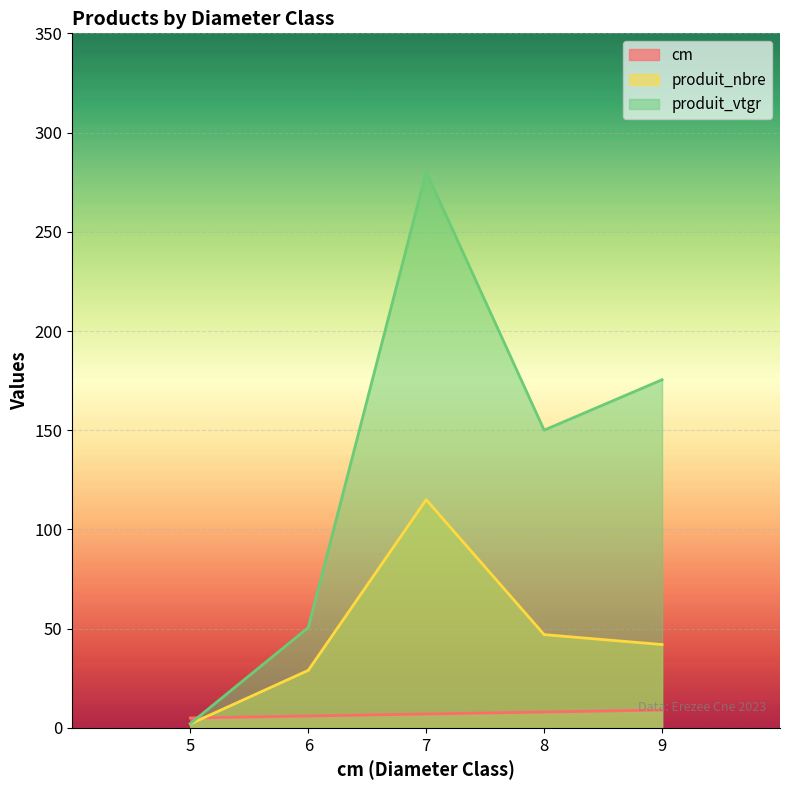

Where do produit_vtgr and cm first cross each other?

5 and 6